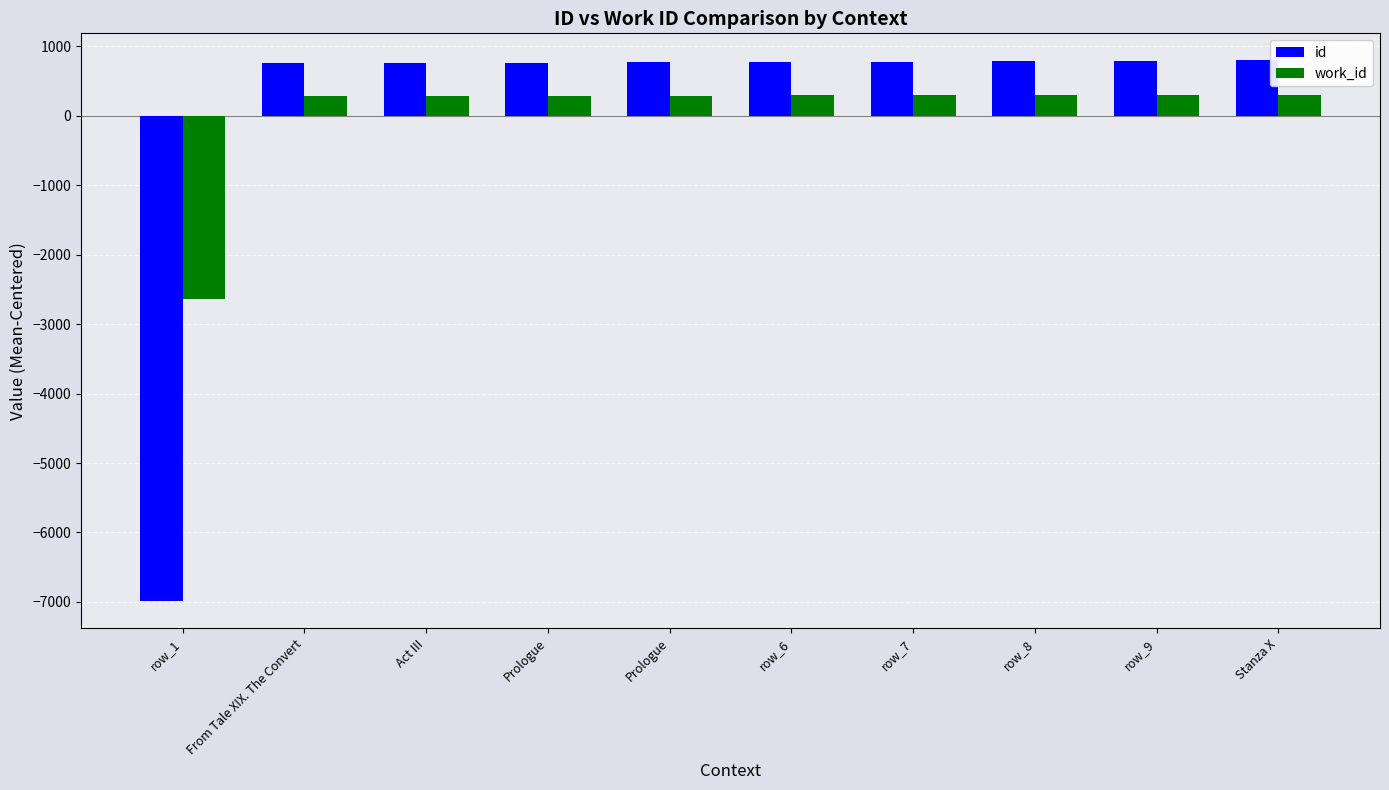

How many bars are there in total?

20